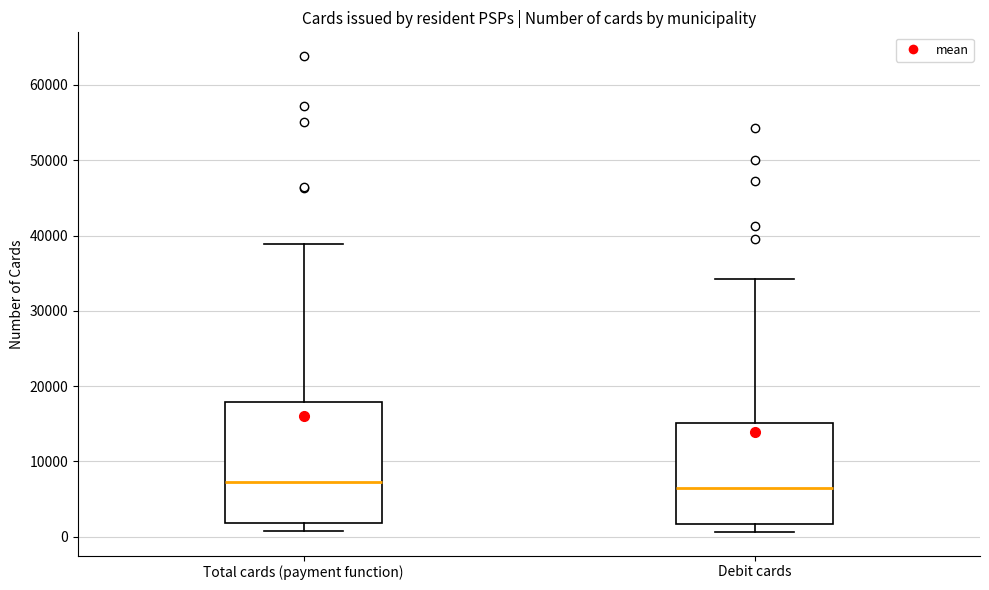

Reading left to right, transcribe this box plot: for each box, give where its median line is, the range the box spans, and where its two whiskers end, as read against the y-axis. The values are not printed on the chart, so give them approximately, as read against the axis.

Total cards (payment function): median 7000, box 2000 to 18000, whiskers 1000 to 39000
Debit cards: median 6000, box 2000 to 15000, whiskers 1000 to 34000